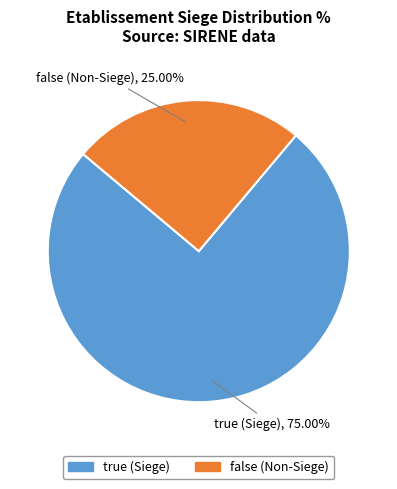

Which category has the smallest portion of the pie?

false